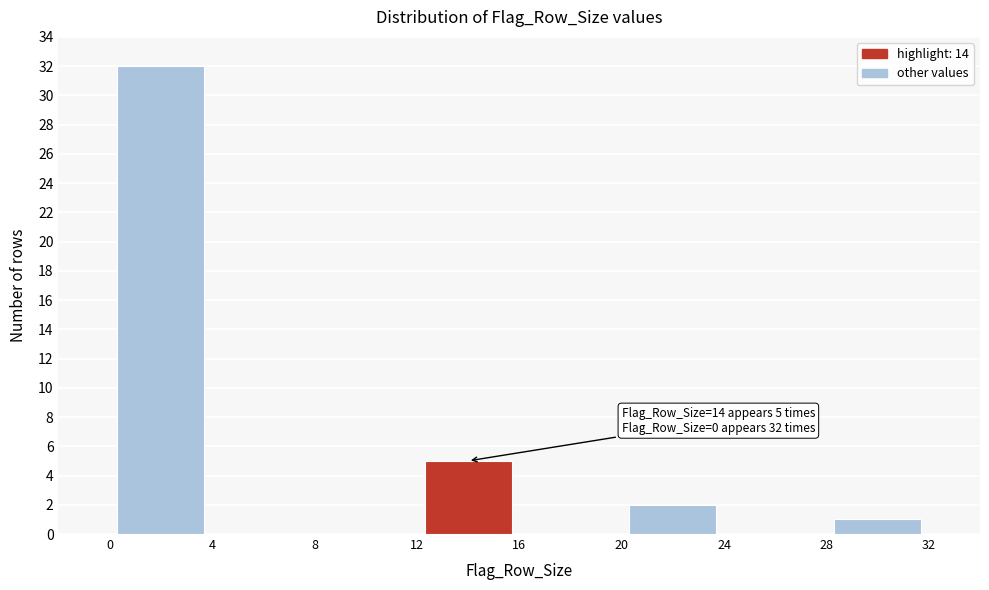

Which range on the x-axis has the tallest bar?

0 to 4